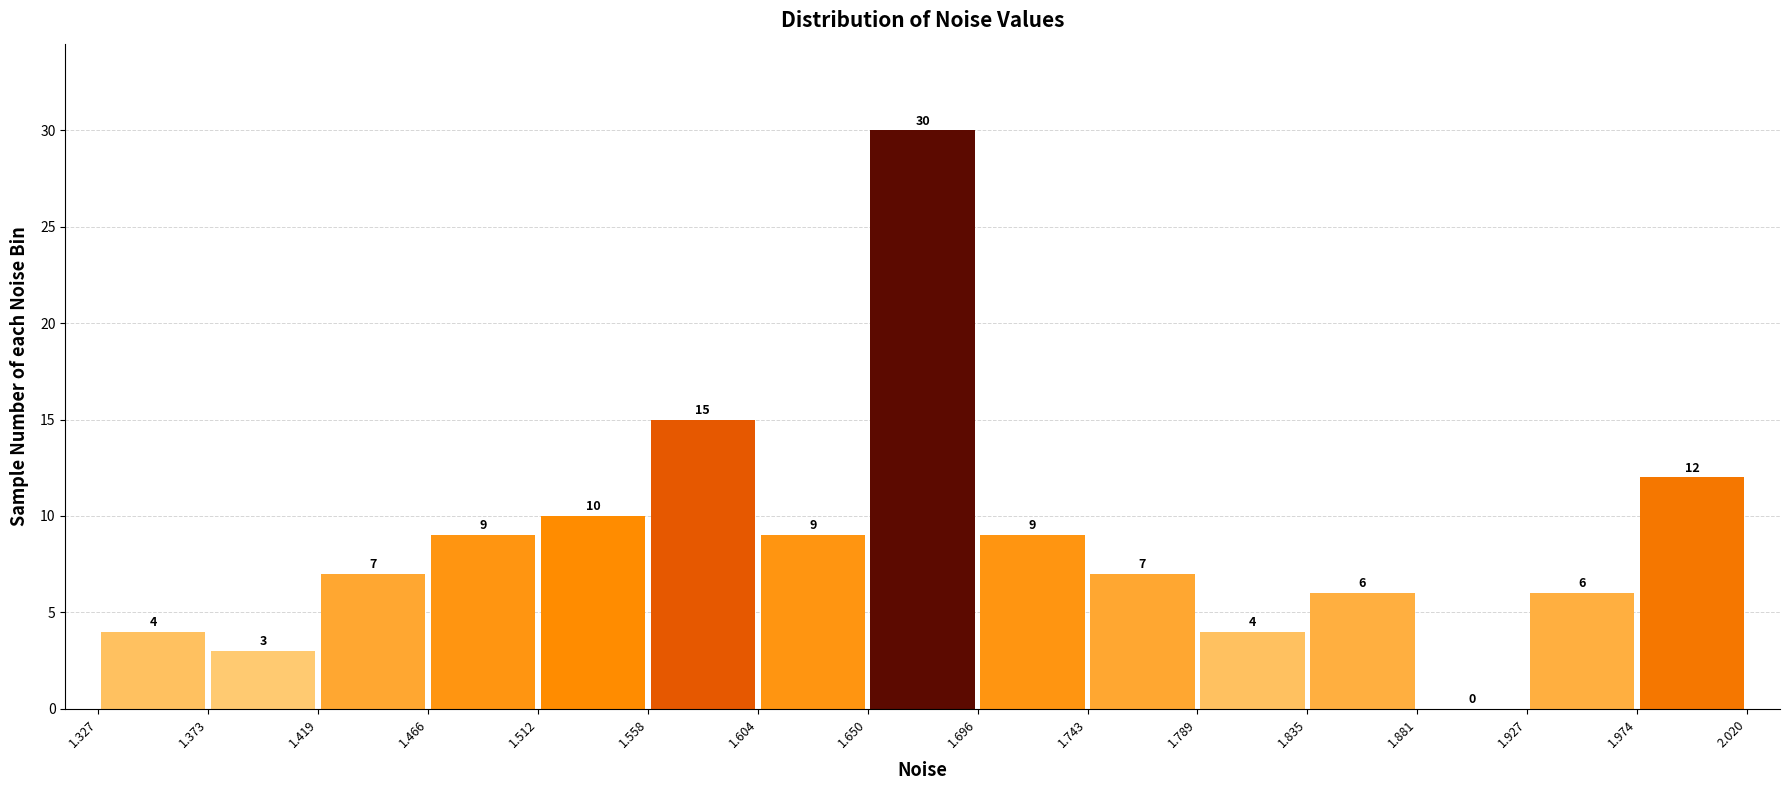

What is the height of the bar covering 1.743 to 1.789 on the x-axis?

7